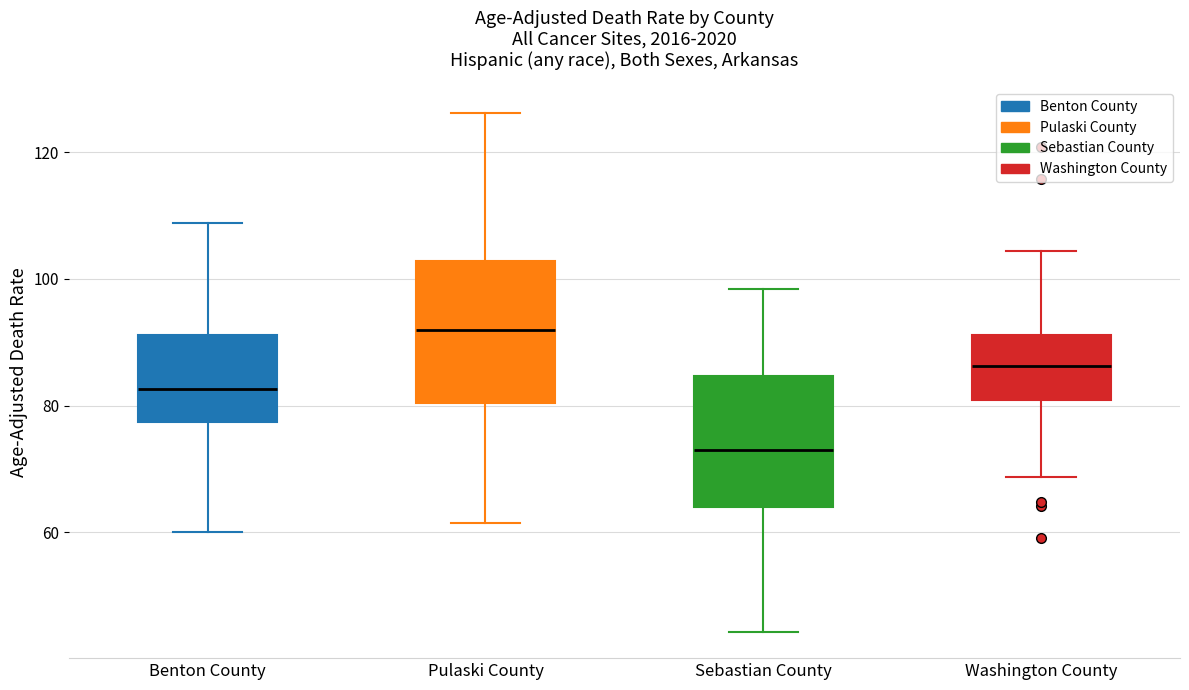

Where does the median line of the box for Sebastian County sit on the y-axis? The values are not printed on the chart, so give them approximately, as read against the axis.

72